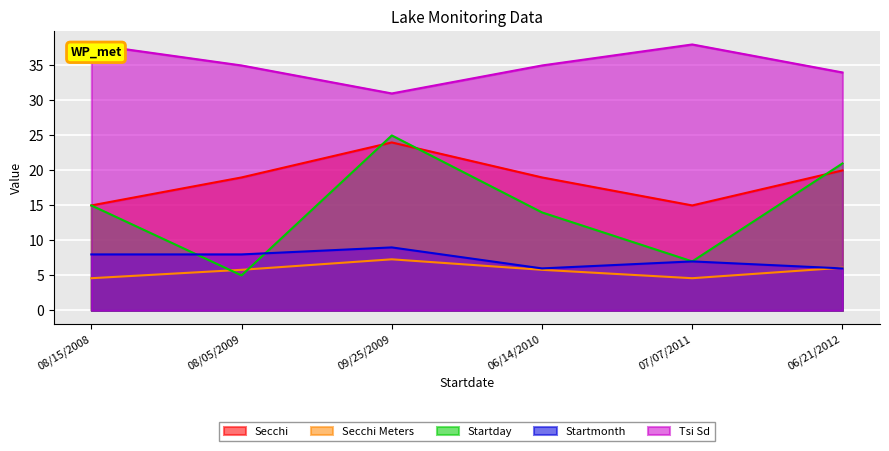

What is the label of the 4th point from the left?

06/14/2010